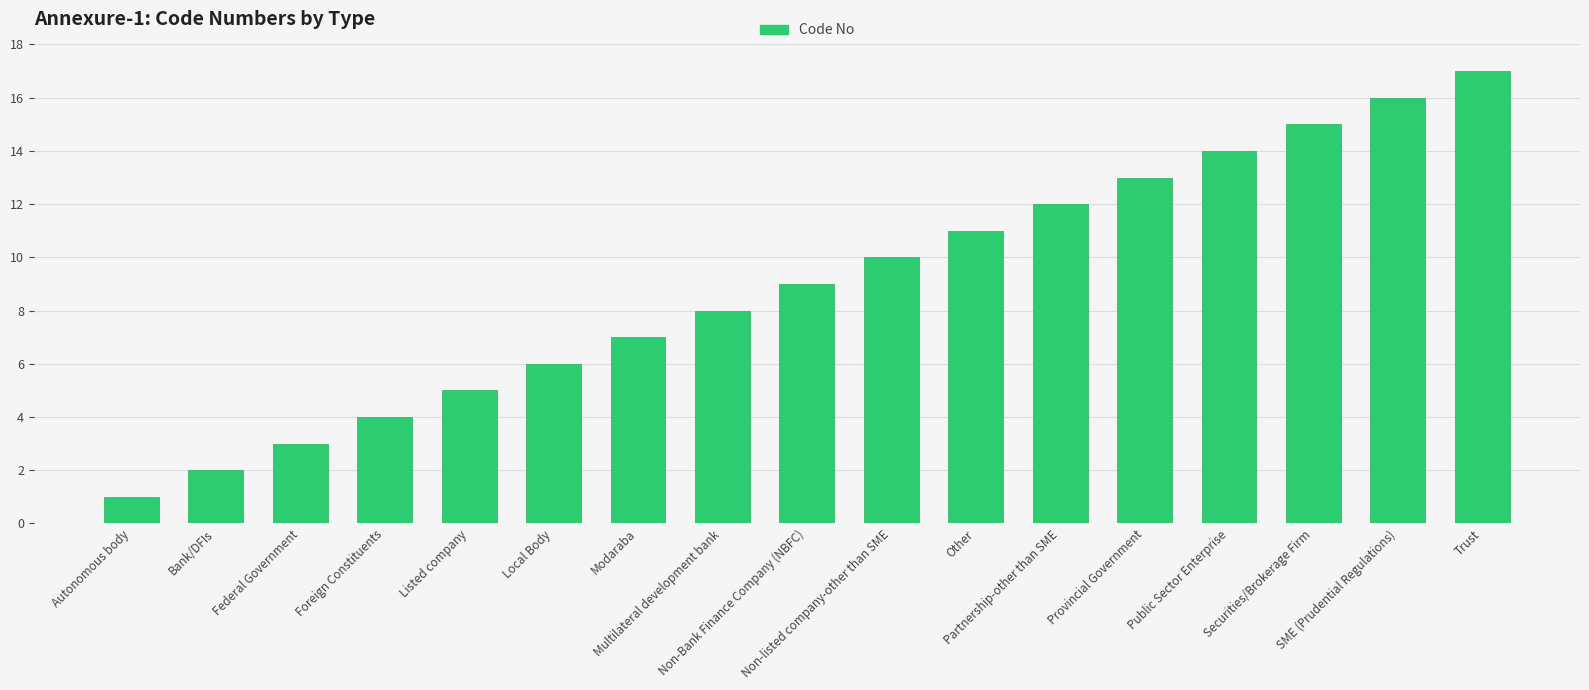

List the labels in order of value, smallest first.

Autonomous body, Bank/DFIs, Federal Government, Foreign Constituents, Listed company, Local Body, Modaraba, Multilateral development bank, Non-Bank Finance Company (NBFC), Non-listed company-other than SME, Other, Partnership-other than SME, Provincial Government, Public Sector Enterprise, Securities/Brokerage Firm, SME (Prudential Regulations), Trust